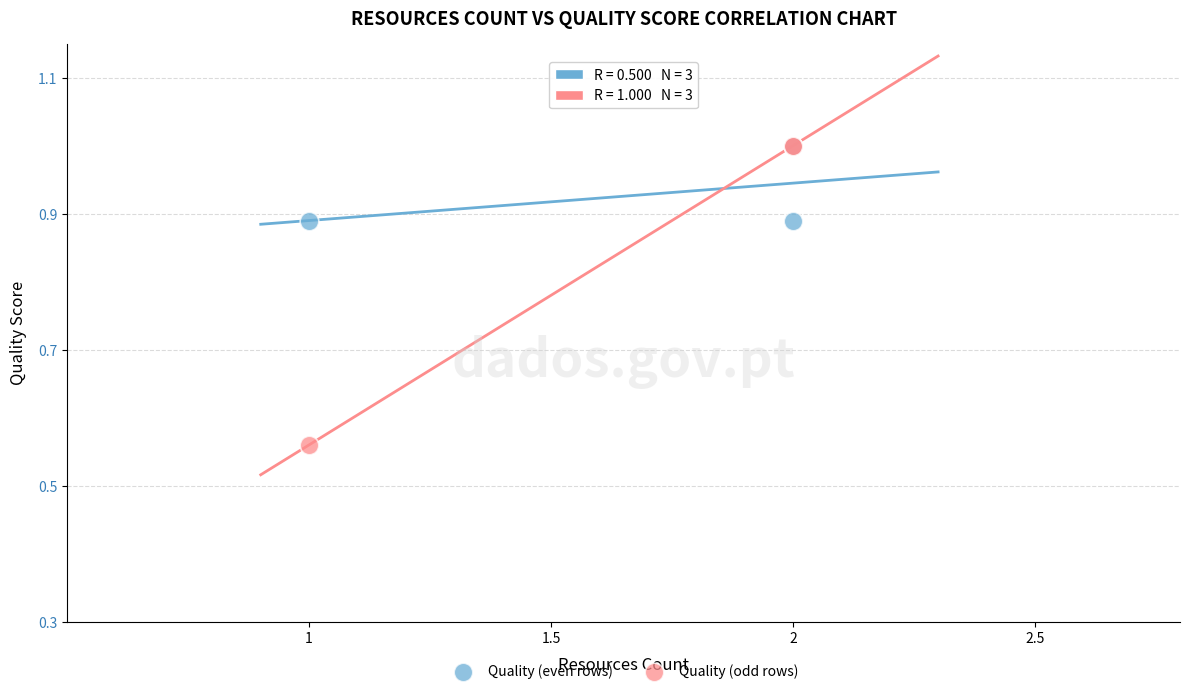

What are all the series names shown in the legend?

Quality (even rows), Quality (odd rows)